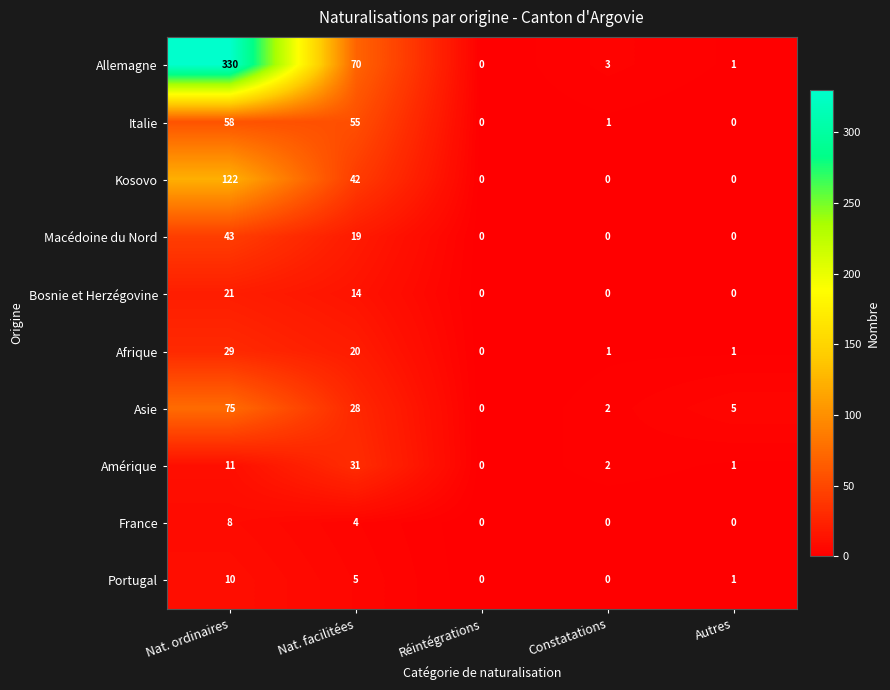

The Asie series shows 3 at Constatations. True or false?

False